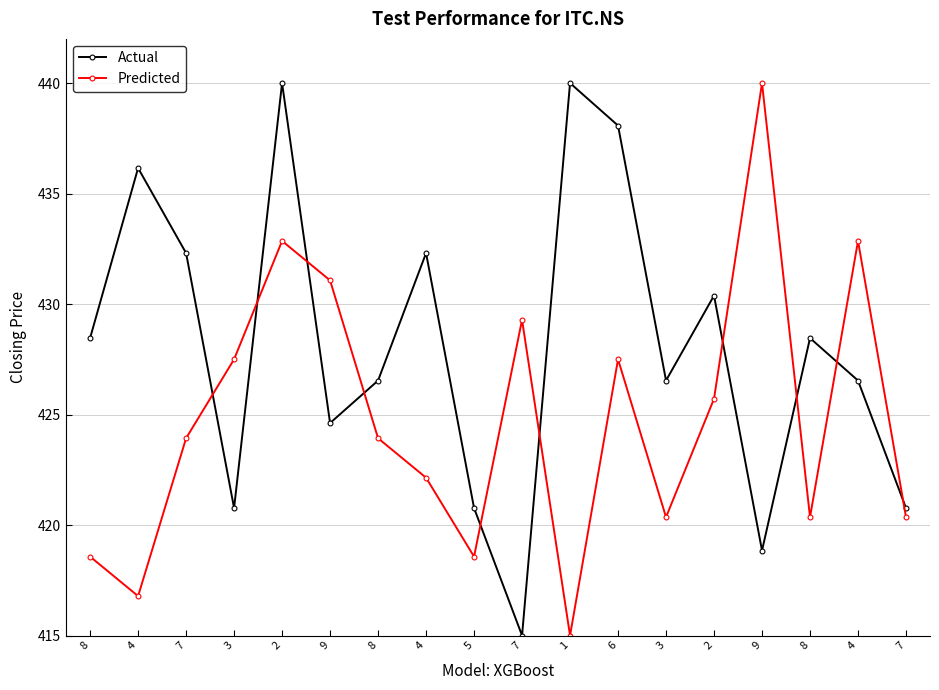

Rank the categories by Predicted value from lowest to highest.

1, 4, 8, 5, 3, 8, 7, 4, 7, 8, 2, 3, 6, 7, 9, 2, 4, 9